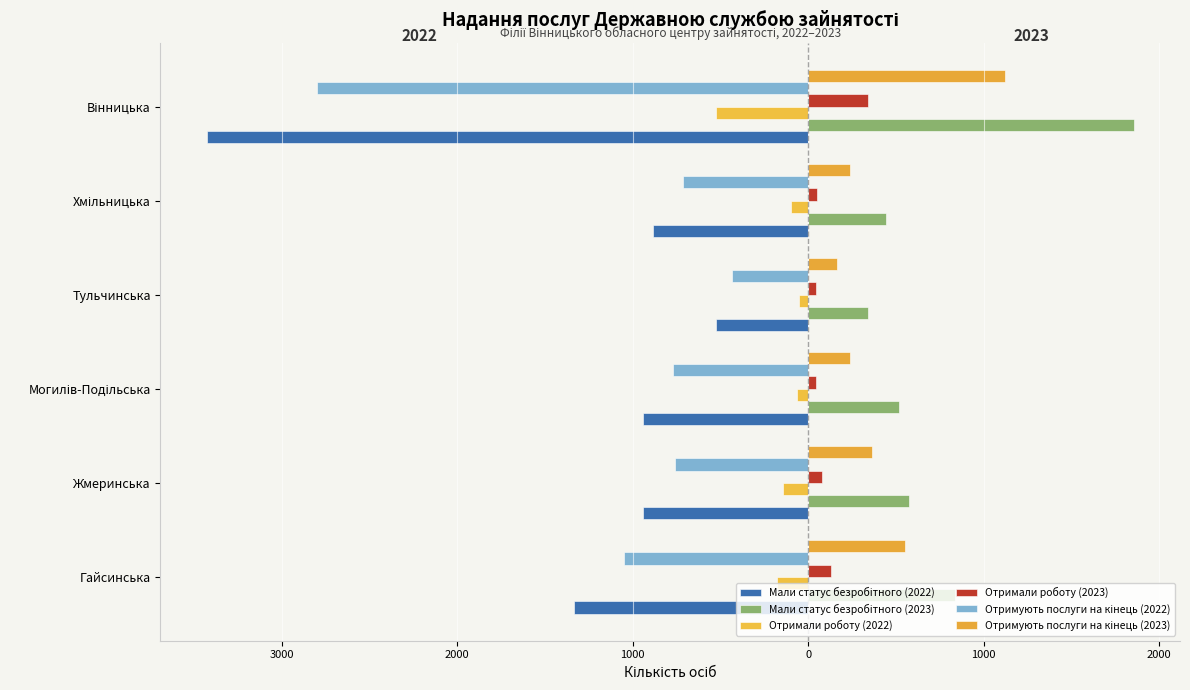

How many bars are there in total?

36